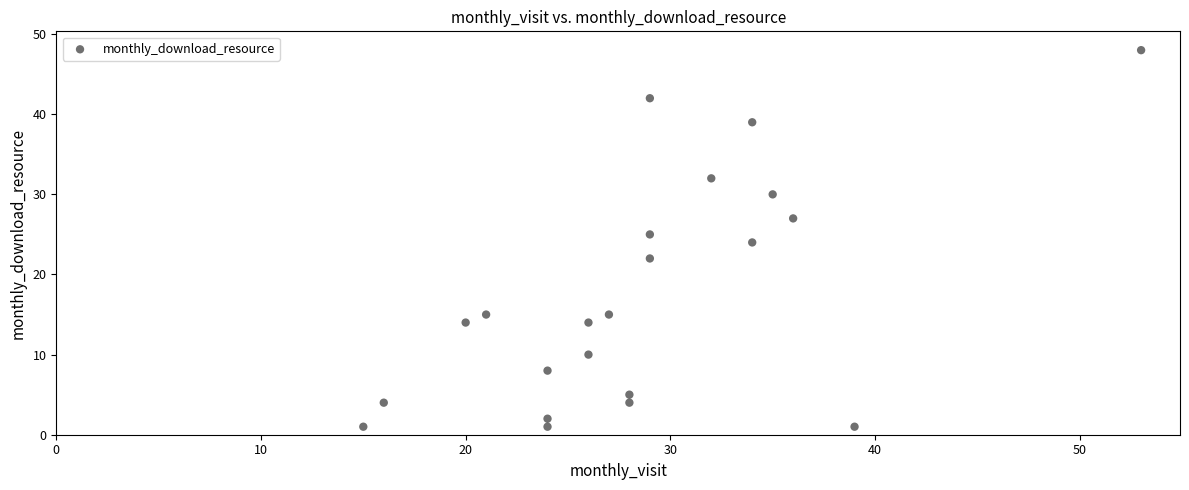

What is the range of Y values (max minus min)?

47